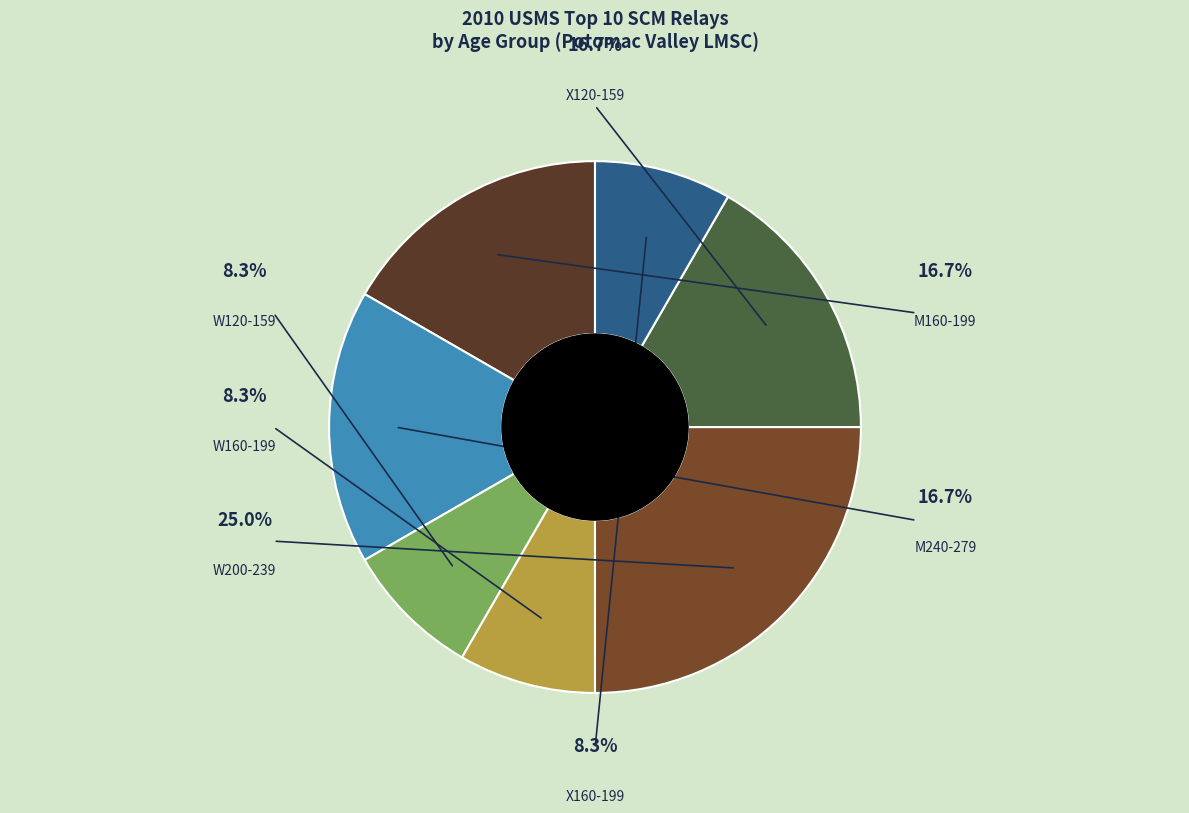

To the nearest percent, what is the average slice percentage?

14%